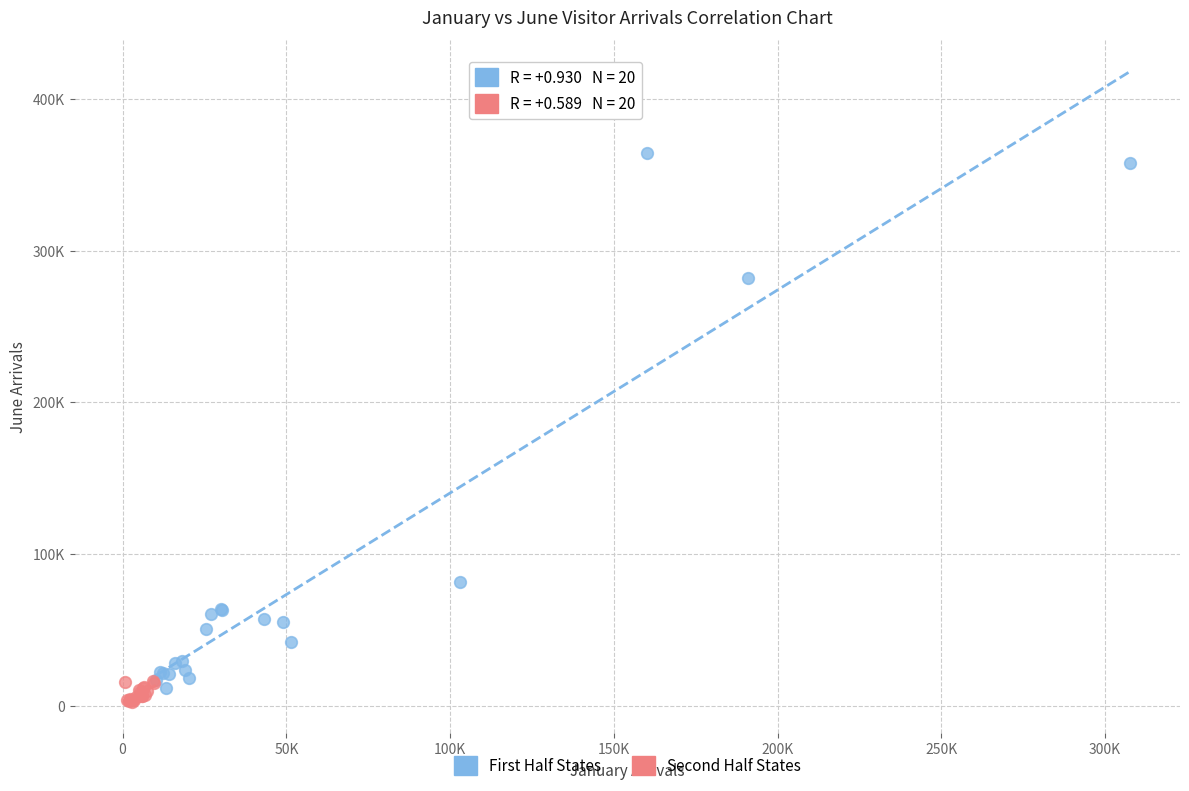

What are all the series names shown in the legend?

First Half States, Second Half States